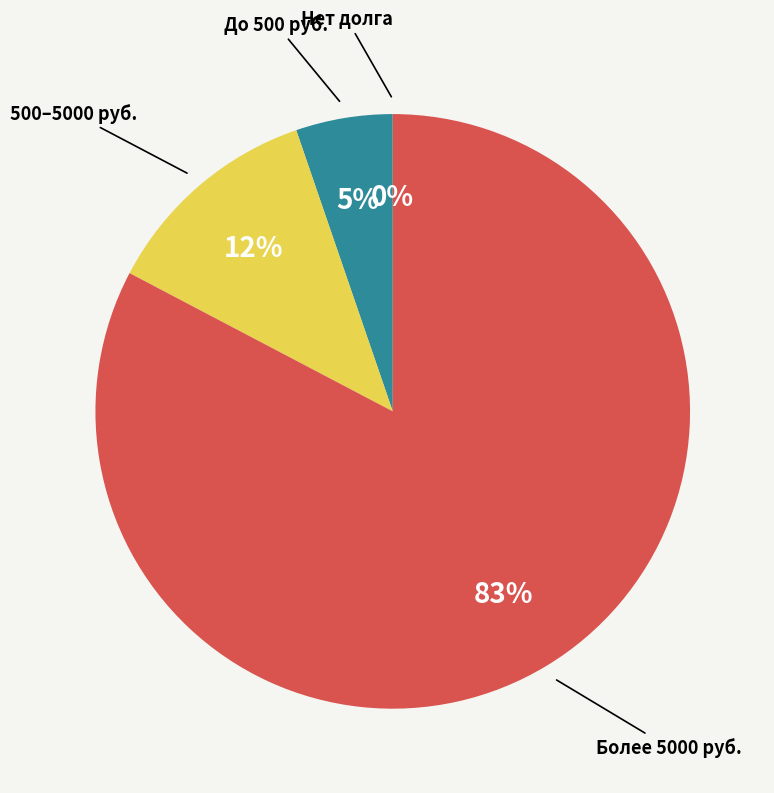

Is there a majority slice in this chart?

Yes